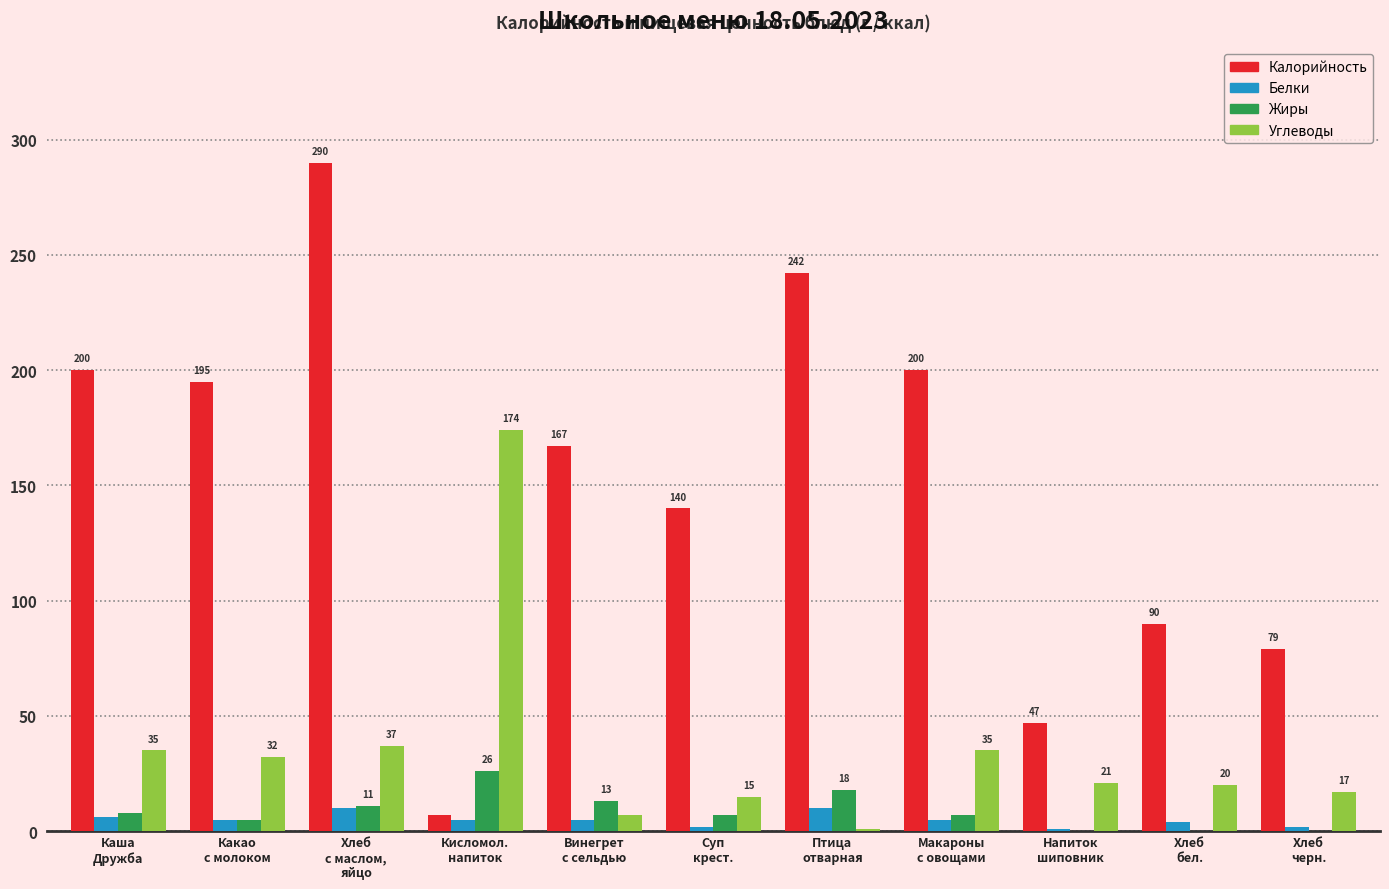

Which series has the largest total across all categories?

Калорийность